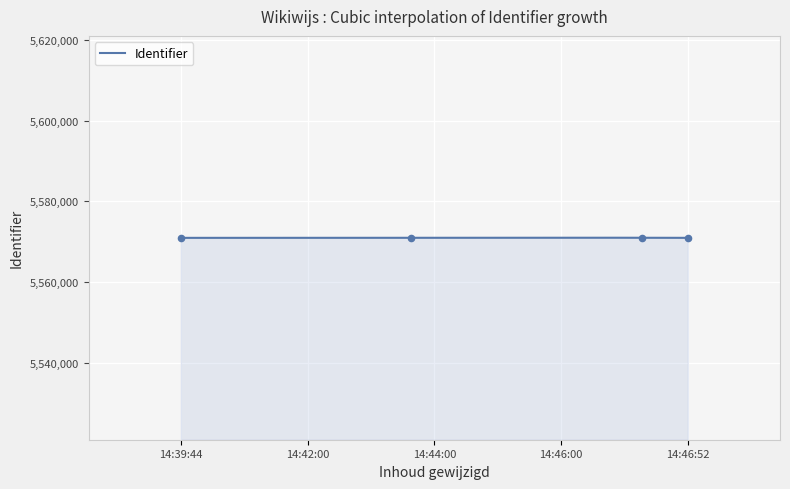

What is the change in value from 2019-10-13 14:39:44 to 2019-10-13 14:46:52?

+24